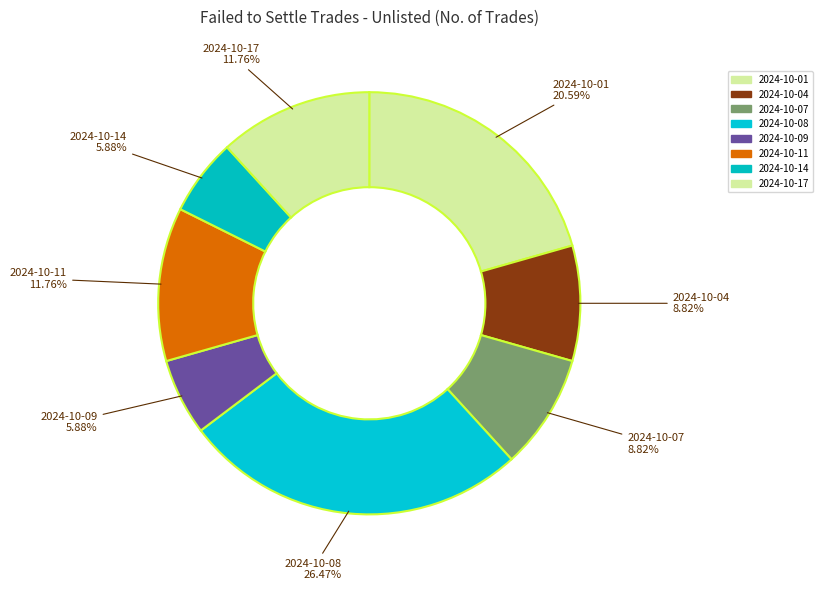

Count the number of slices in the pie.

8